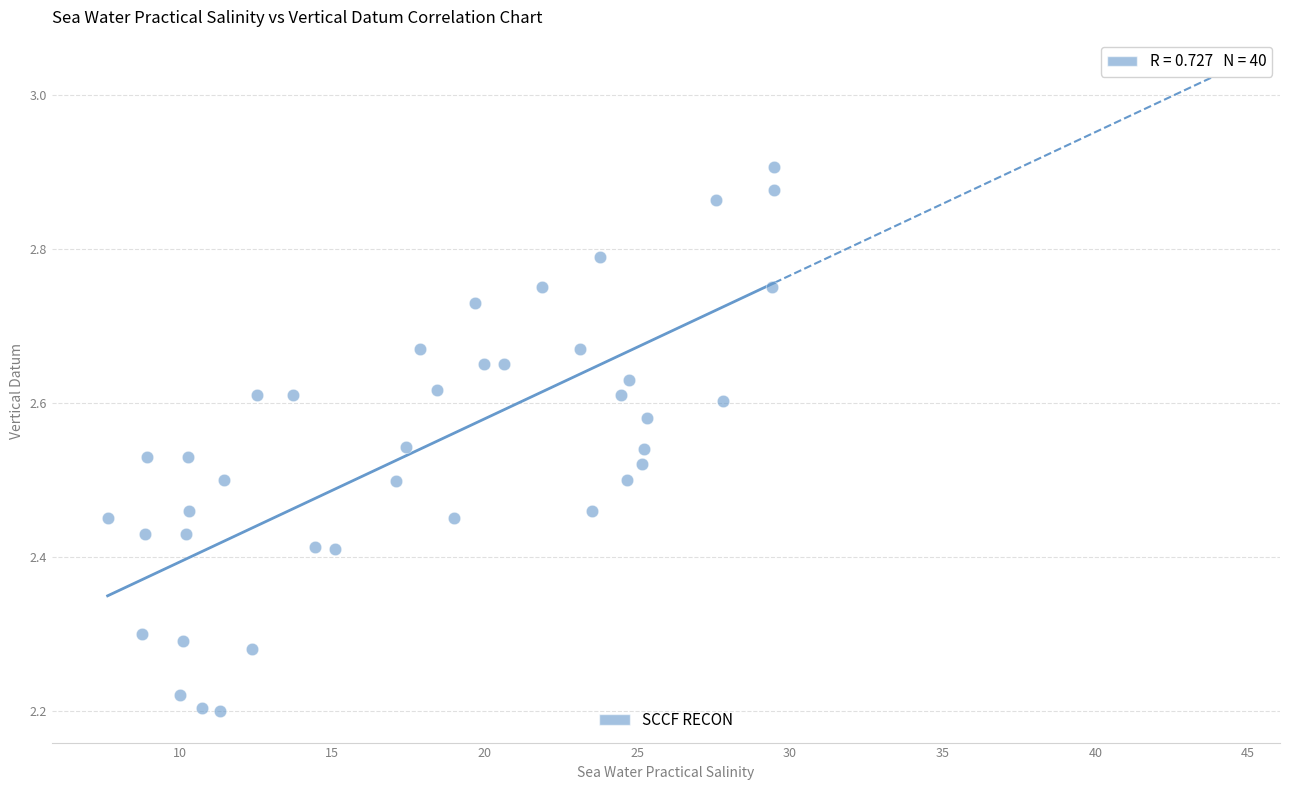

What is the range of X values (max minus min)?

21.8